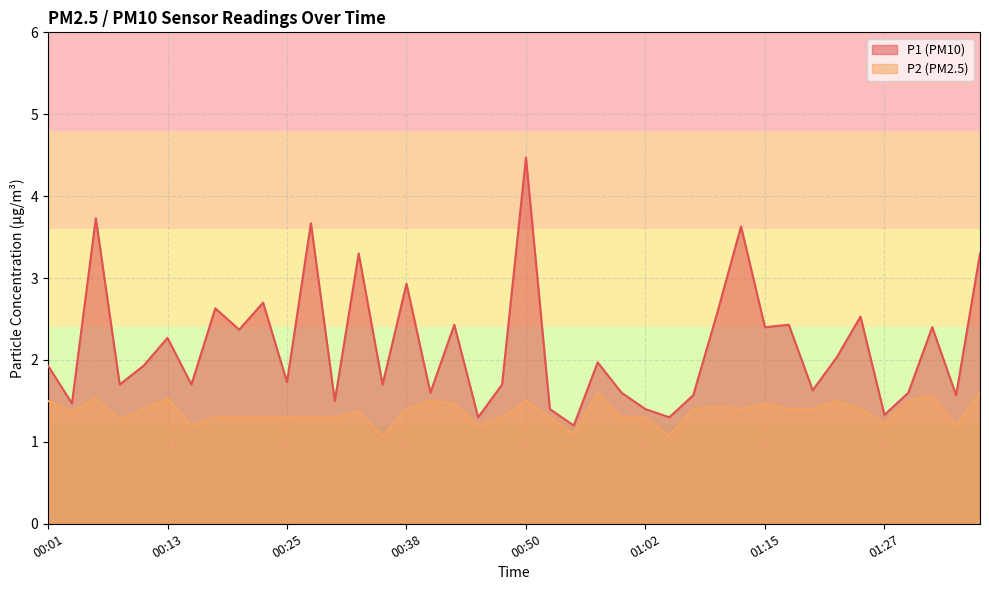

What is the label of the 25th point from the right?

00:38